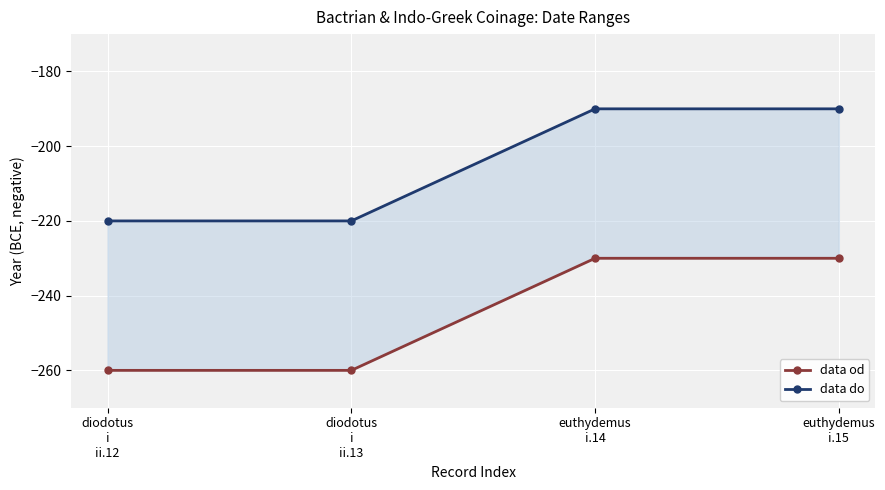

At which category is the sum across all series the highest?

euthydemus
i.14